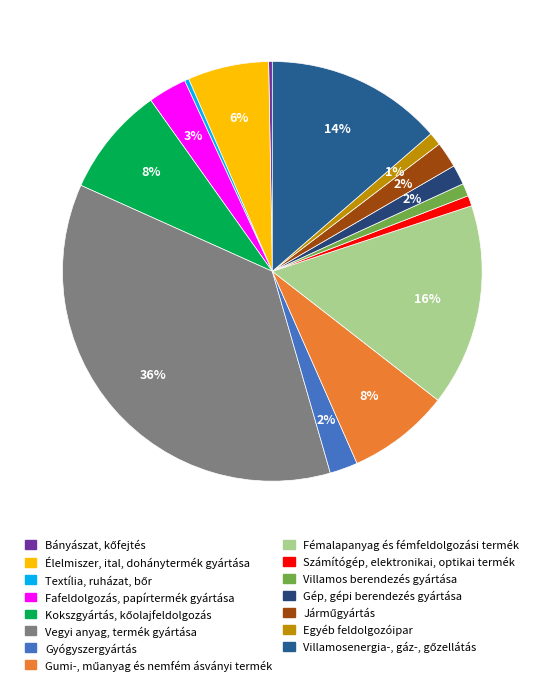

How many segments does this pie chart have?

15